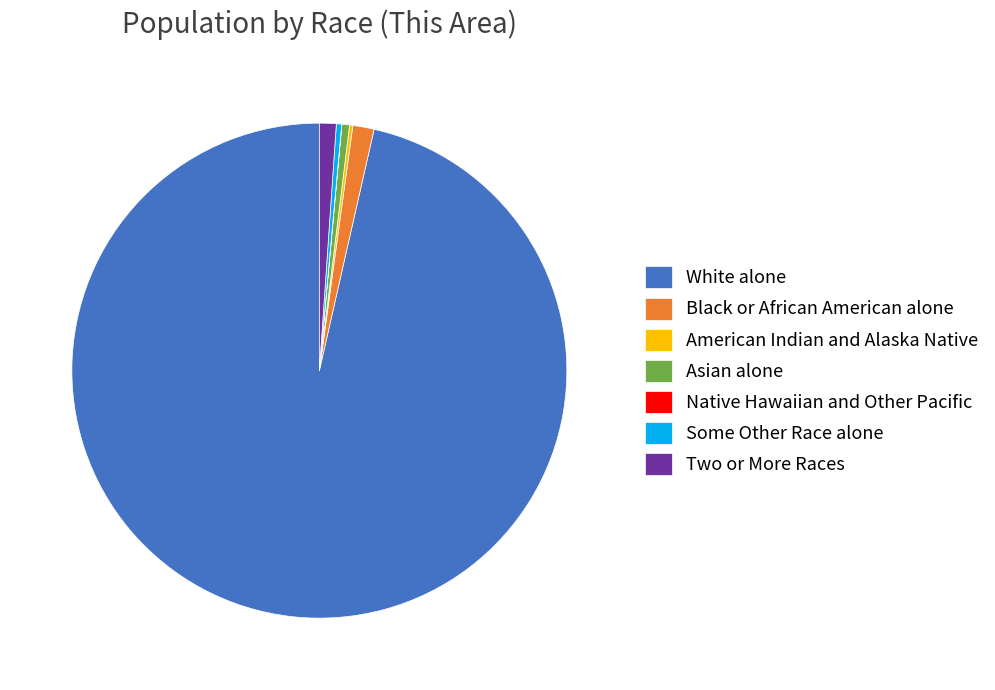

Is the sum of Asian alone and Some Other Race alone greater than half?

No